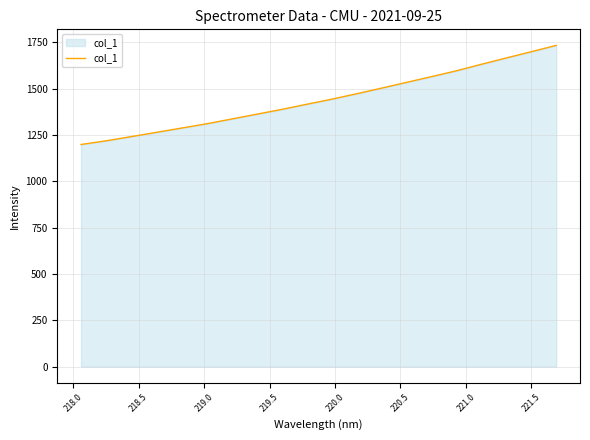

How many lines are shown in the chart?

1